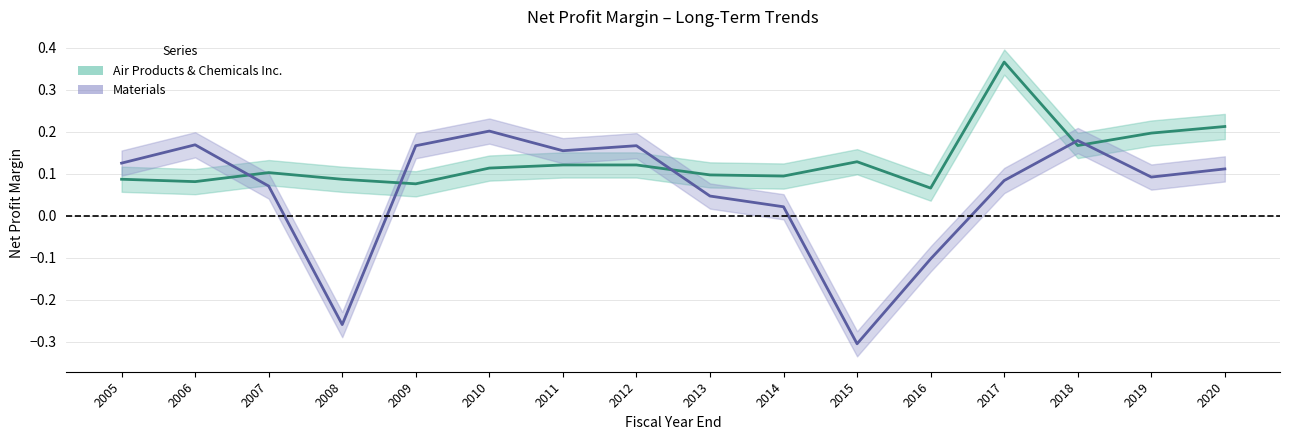

In Air Products & Chemicals Inc., how many points are higher than both neighbors (excluding endpoints)?

3